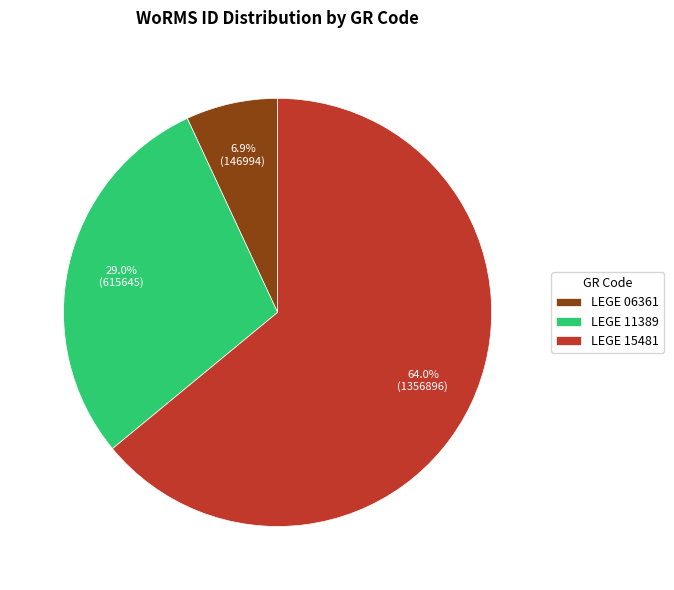

Which has a higher value, LEGE 06361 or LEGE 15481?

LEGE 15481